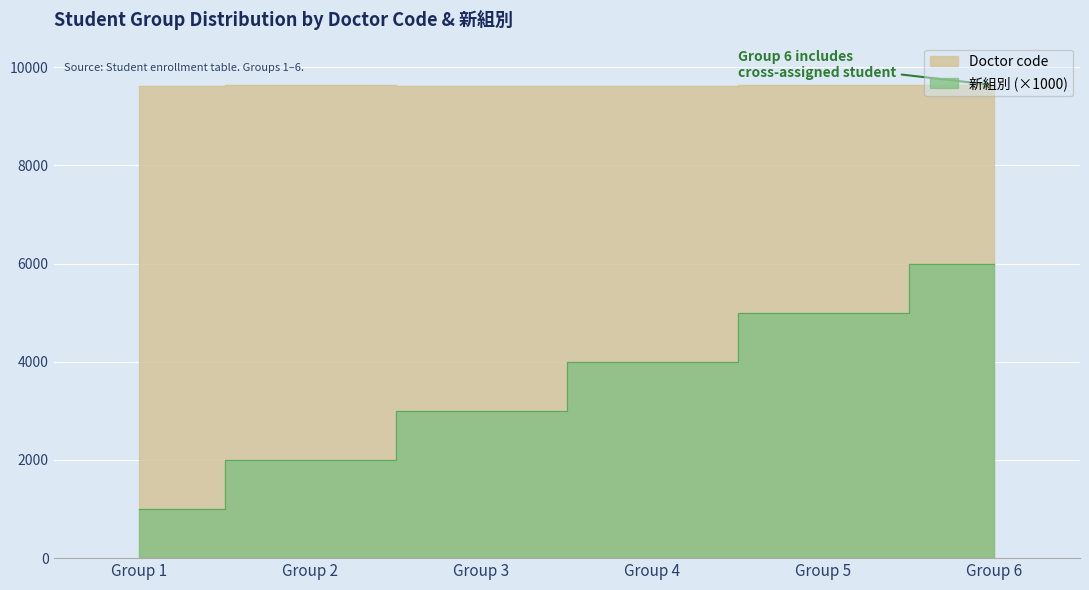

What is the difference between the 新組別 values at Group 5 and Group 2?

3000